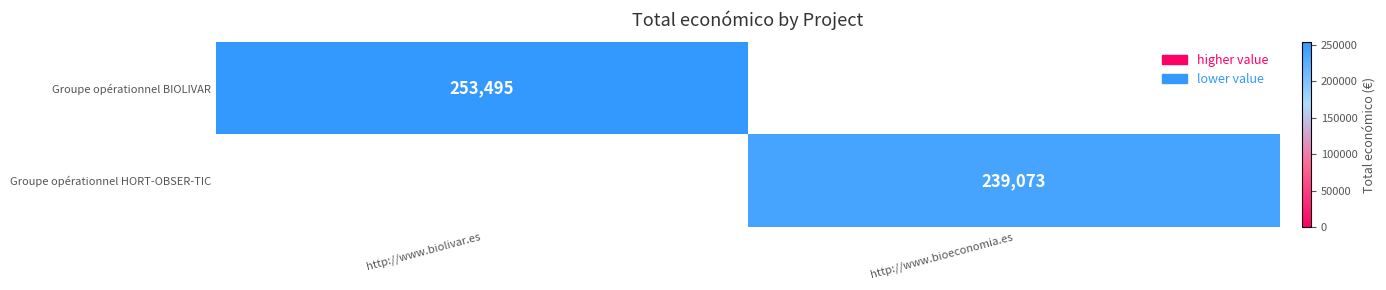

Count the number of categories in the chart.

2